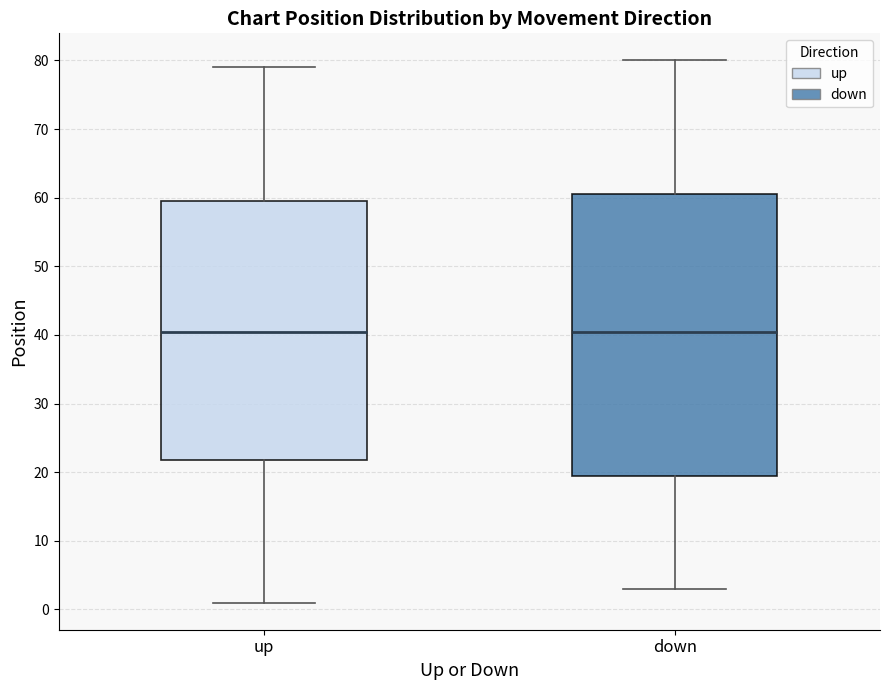

Where does the upper whisker of the box for down end on the y-axis? The values are not printed on the chart, so give them approximately, as read against the axis.

80